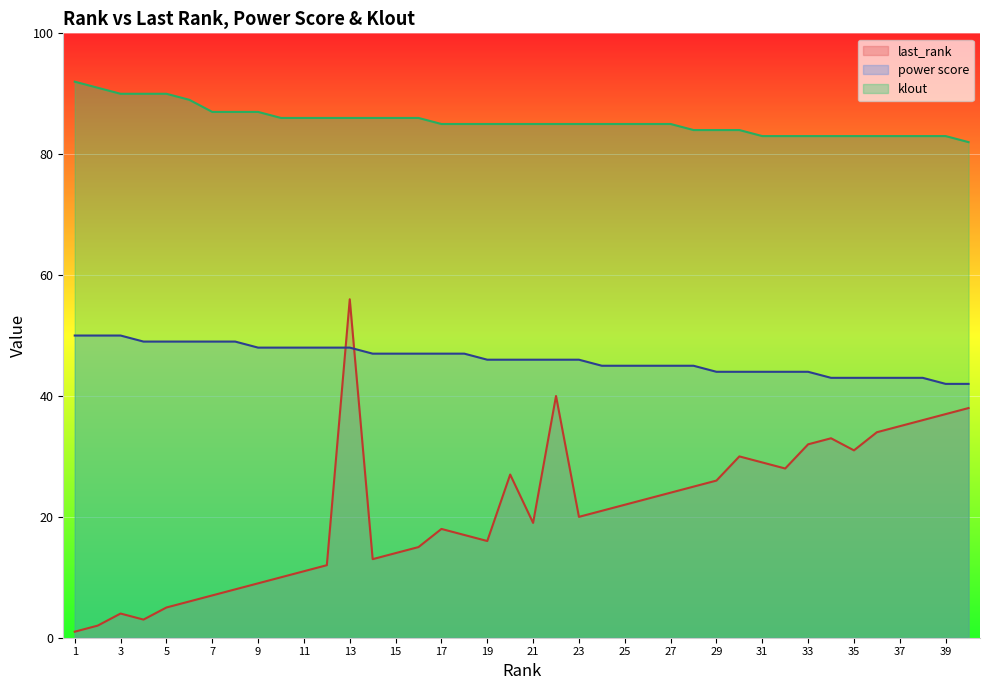

How many data points in last_rank are less than 21?

20